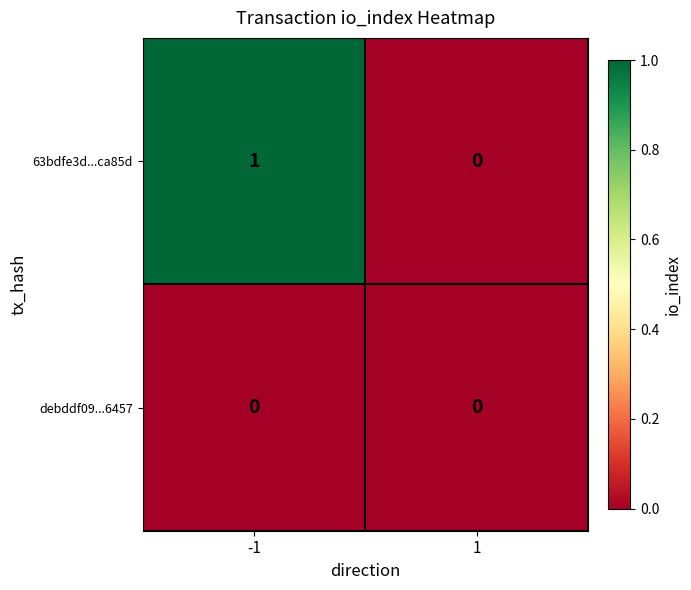

Rank the series by their maximum value, from lowest to highest.

debddf09...6457, 63bdfe3d...ca85d